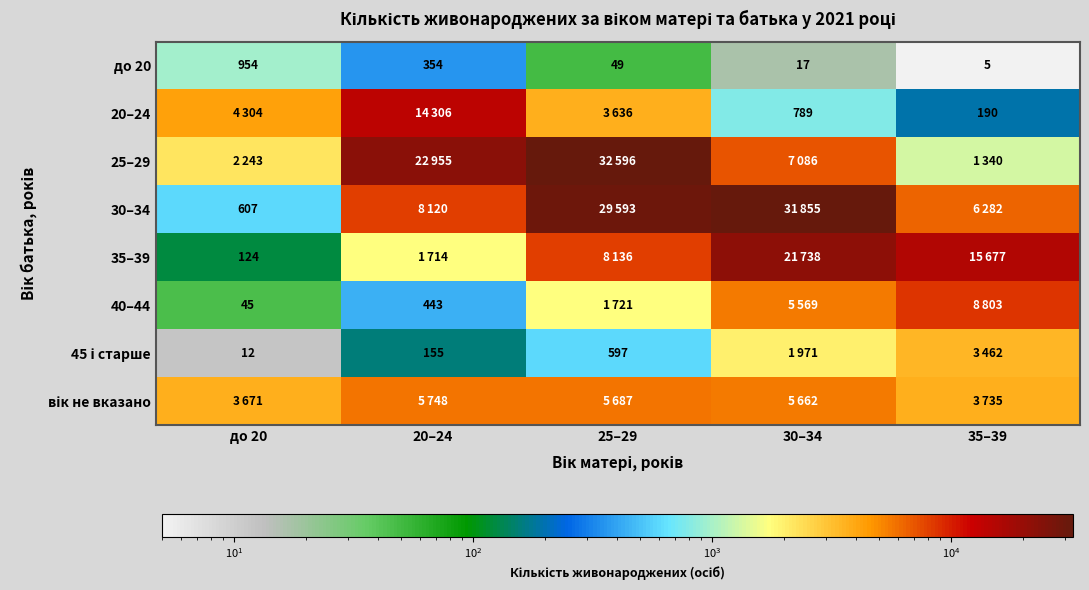

The value of 30–34 at 25–29 is 48235. True or false?

False